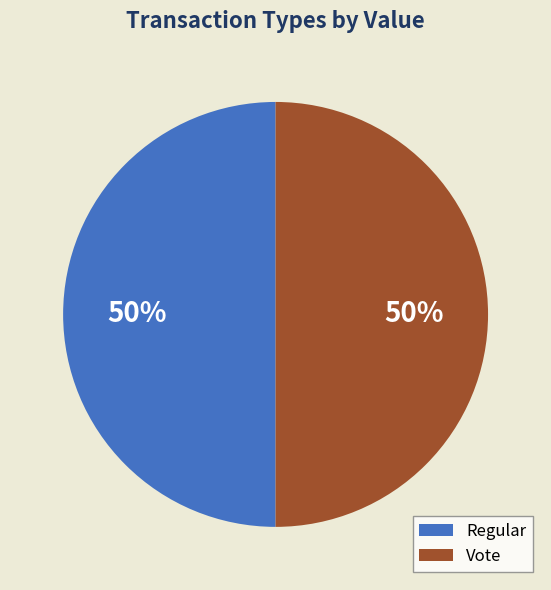

Is it true that Regular is 39% of the pie?

False